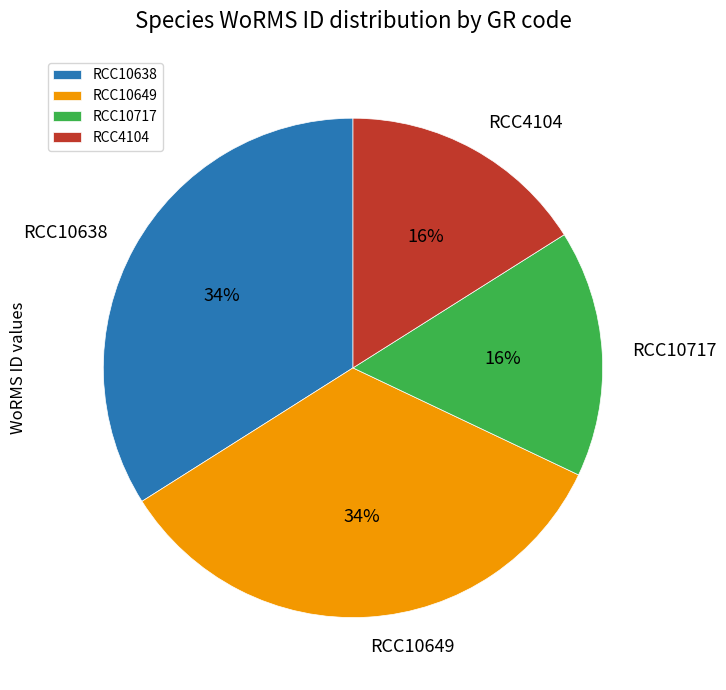

The RCC10638 slice represents 34% of the pie. True or false?

True